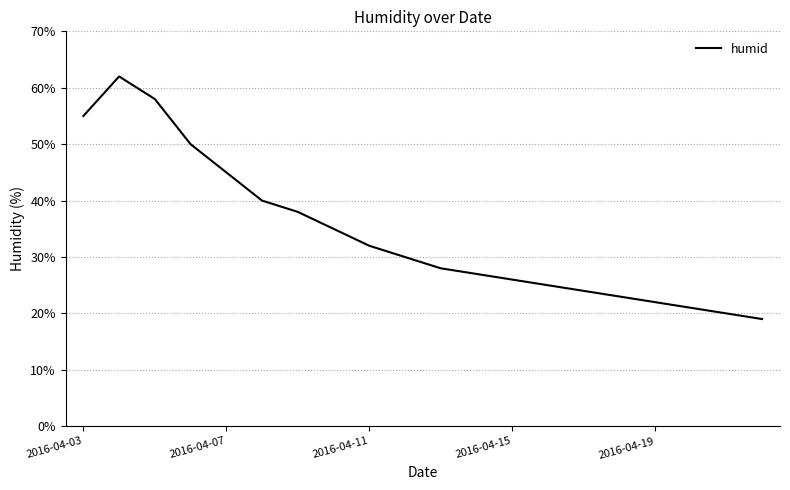

What is the greatest value displayed?

62